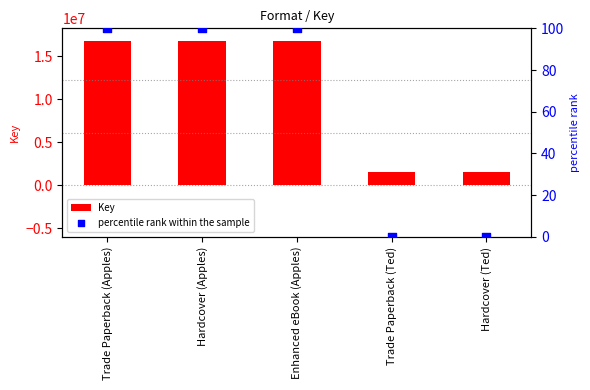

At how many categories does at least one series exceed 2853660?

3